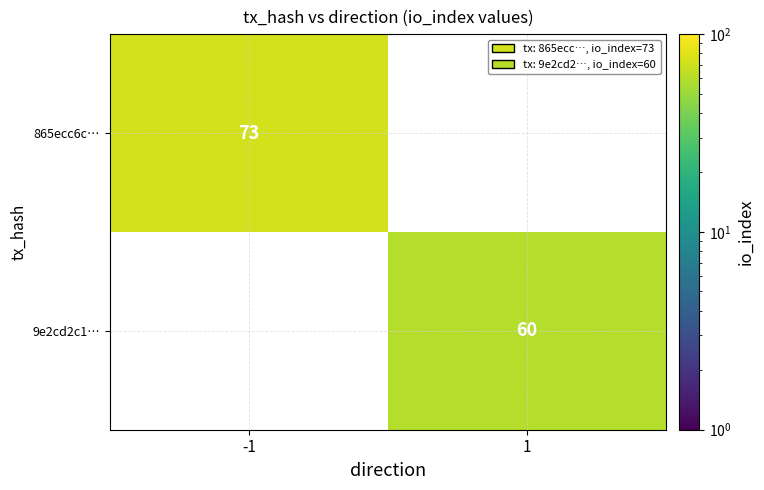

Is the value of 865ecc6c… at -1 greater than the value of 9e2cd2c1… at 1?

Yes